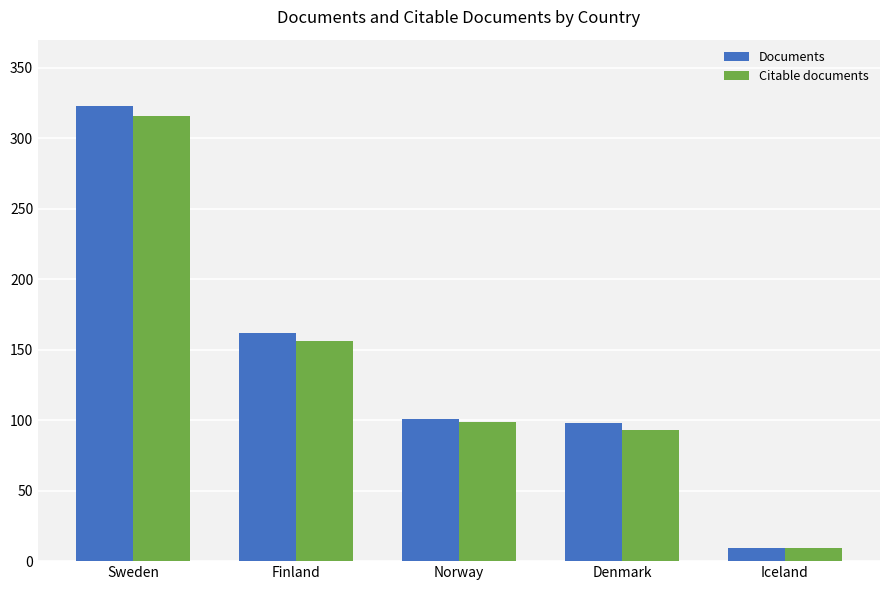

Rank the categories by Citable documents value from highest to lowest.

Sweden, Finland, Norway, Denmark, Iceland